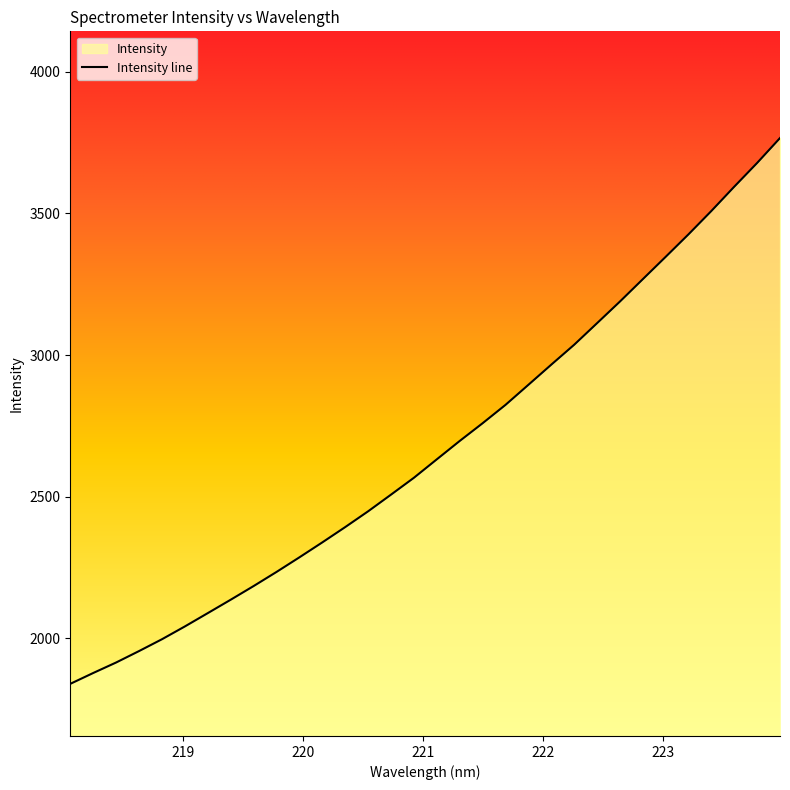

What is the change in value from 219.2067 to 223.408?

+1419.4